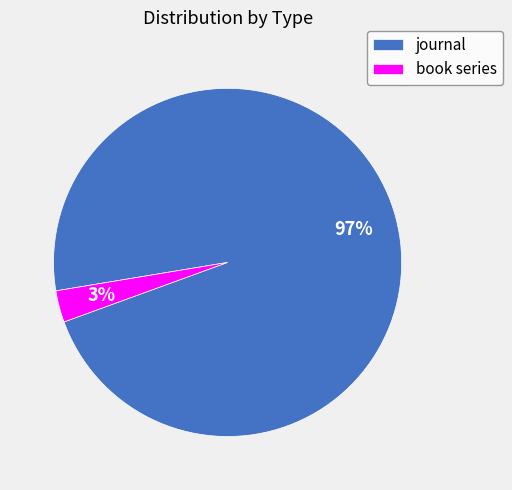

Do book series and journal together represent more than half of the pie?

Yes